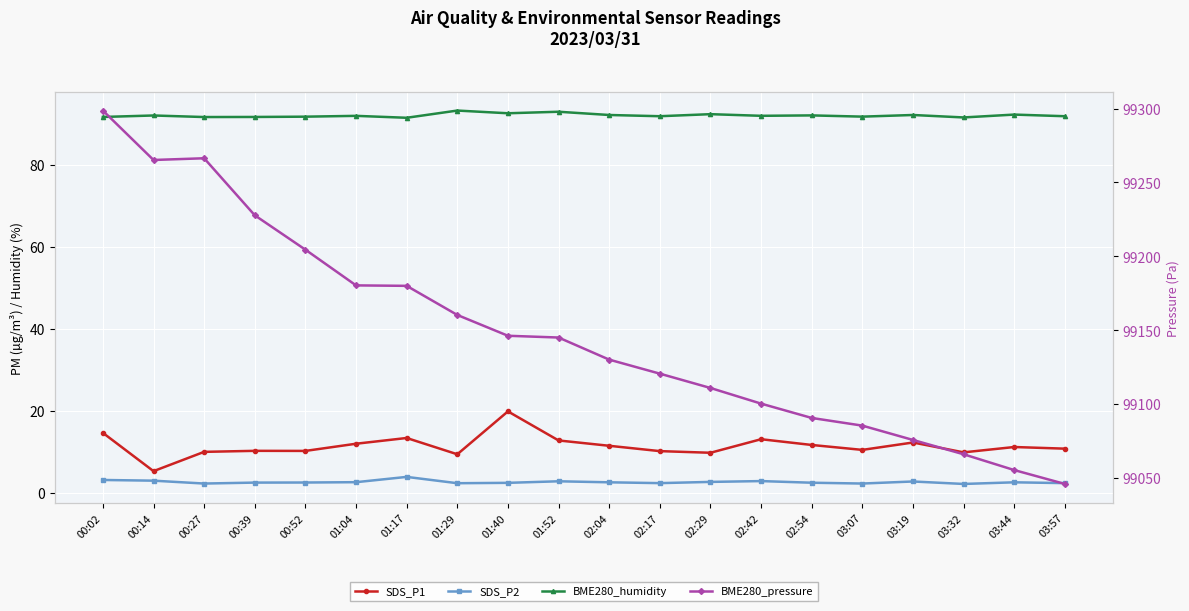

Rank the categories by BME280_humidity value from lowest to highest.

01:17, 03:32, 00:27, 00:02, 00:39, 00:52, 03:07, 02:17, 03:57, 01:04, 02:42, 00:14, 02:54, 02:04, 03:19, 03:44, 02:29, 01:40, 01:52, 01:29